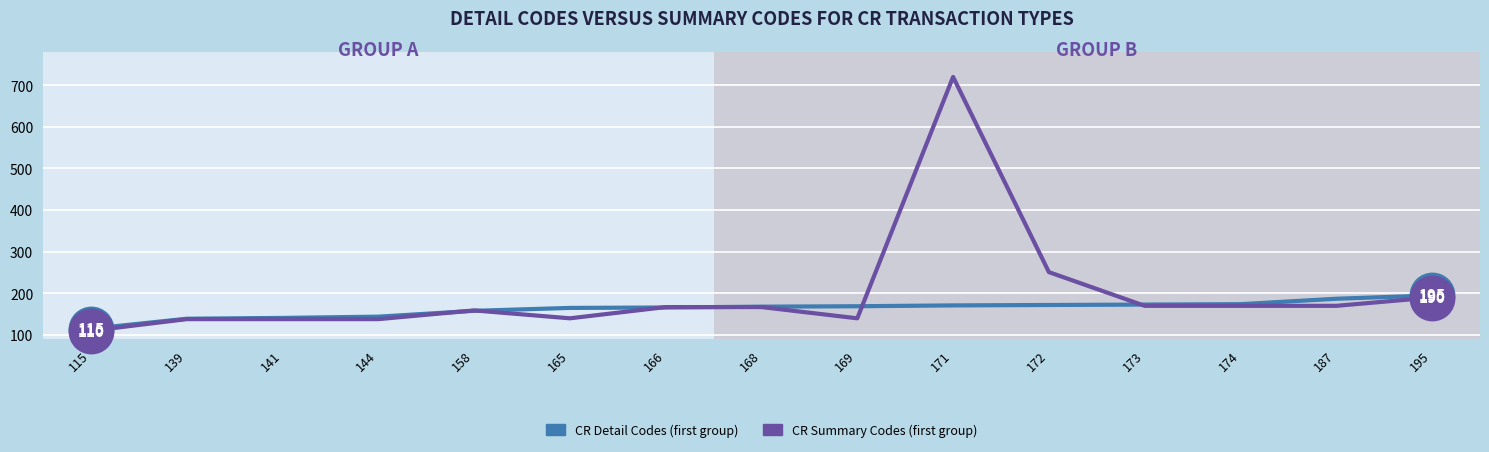

Is the value of CR Detail Codes (first group) at 115 greater than the value of CR Summary Codes (first group) at 144?

No